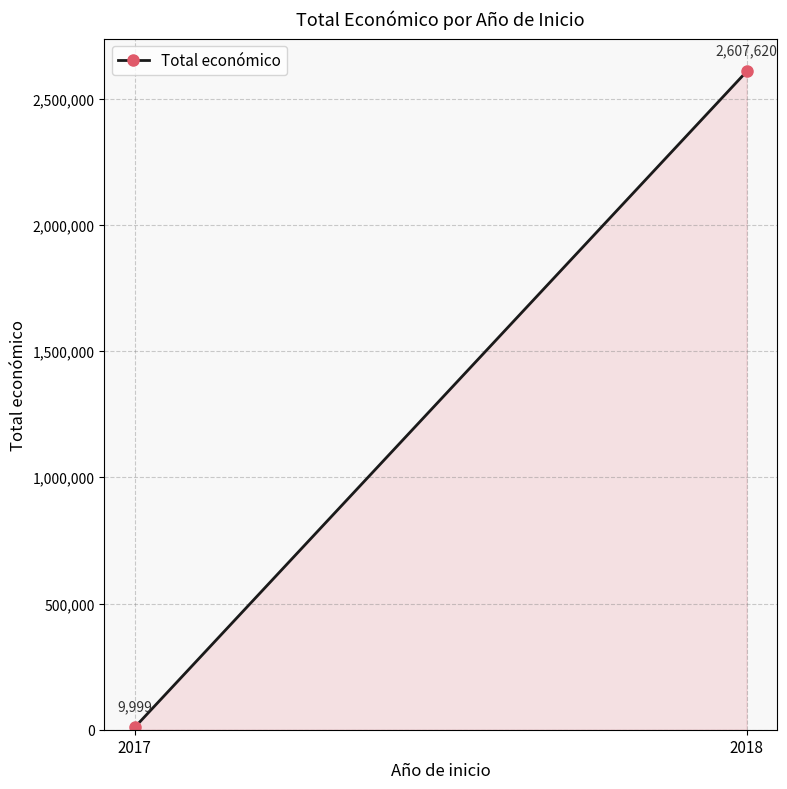

Reading left to right, list all the values displayed in this chart.

2017=9999	2018=2607620